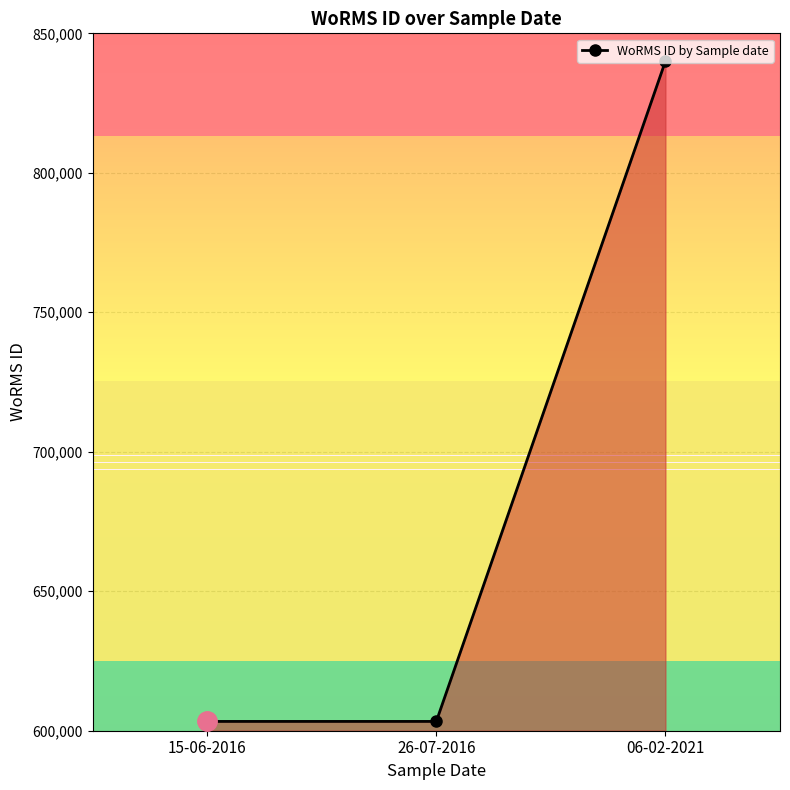

Between 06-02-2021 and 26-07-2016, which is larger?

06-02-2021